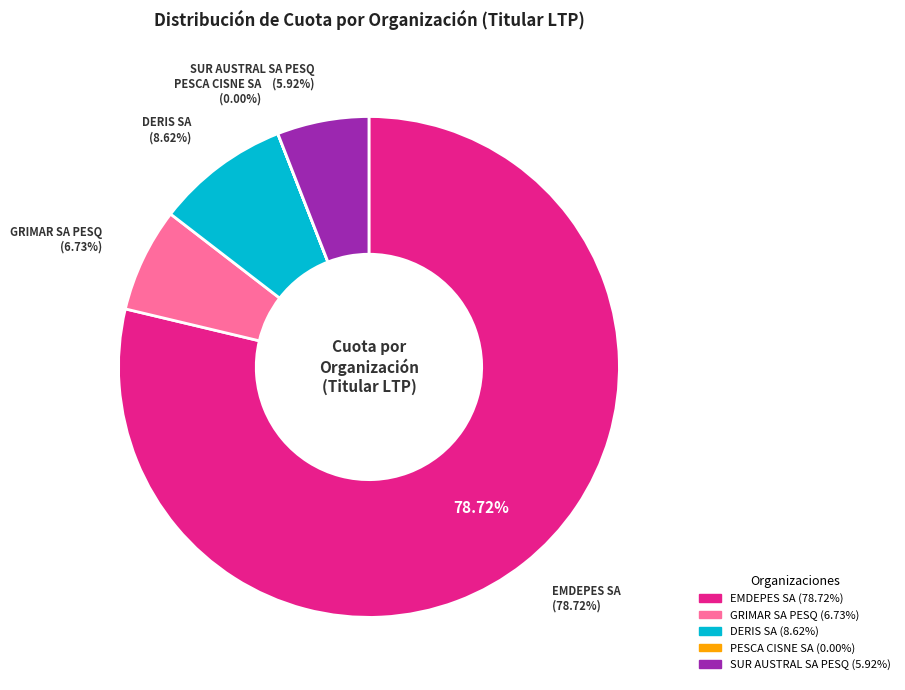

What is the ratio of the value at SUR AUSTRAL SA PESQ to the value at GRIMAR SA PESQ?

0.9